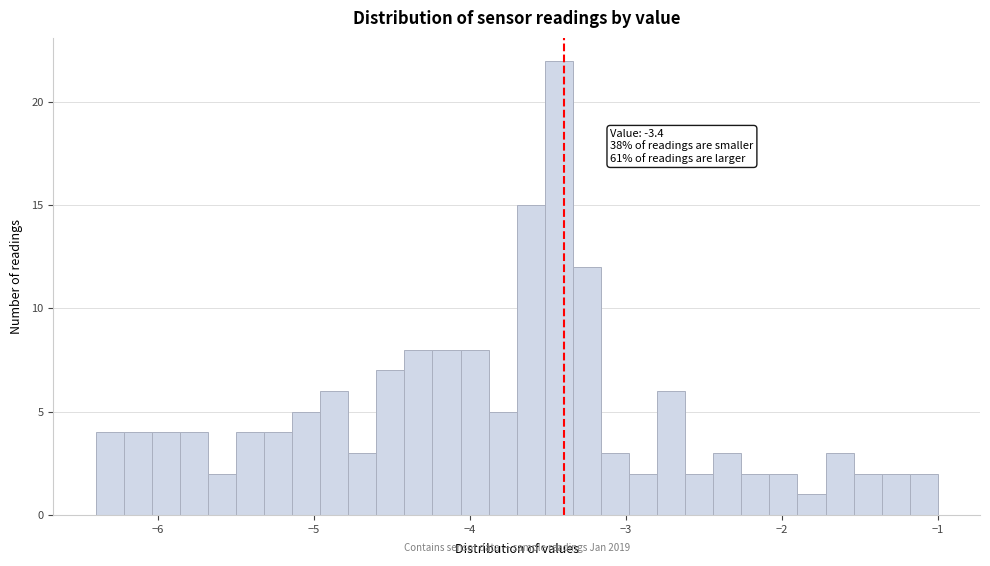

Around what value on the x-axis is the tallest bar? Give the approximate position of its centre, as read against the axis.

-3.4